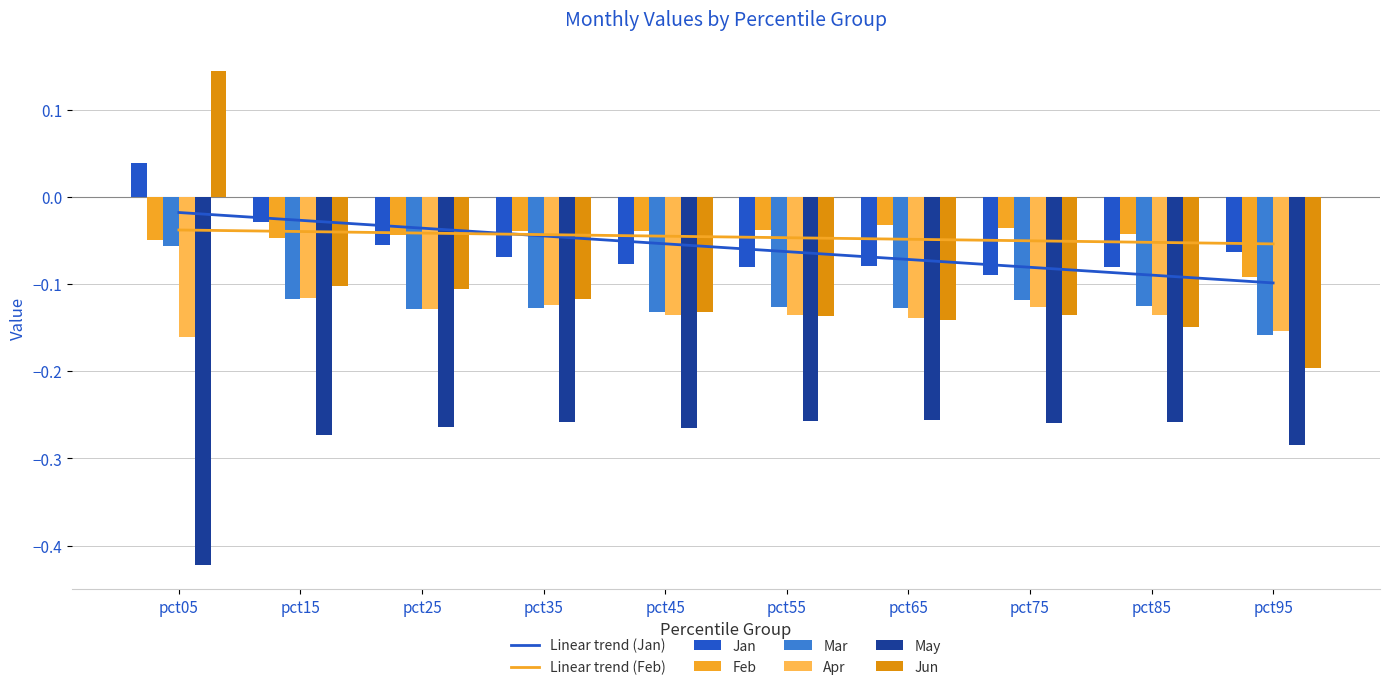

List the labels in order of May value, smallest first.

pct05, pct95, pct15, pct45, pct25, pct75, pct35, pct85, pct55, pct65